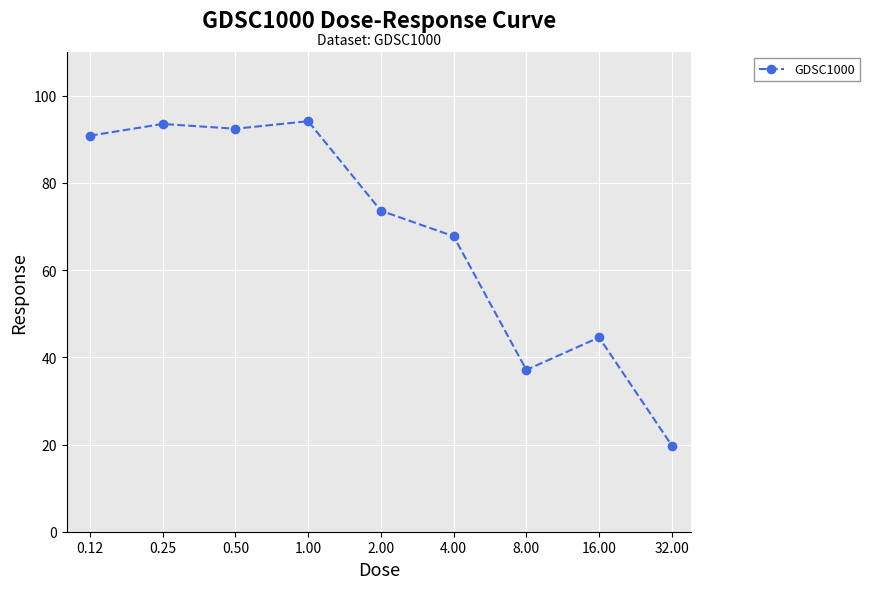

True or false: the data has more than 2 interior local peaks.

True